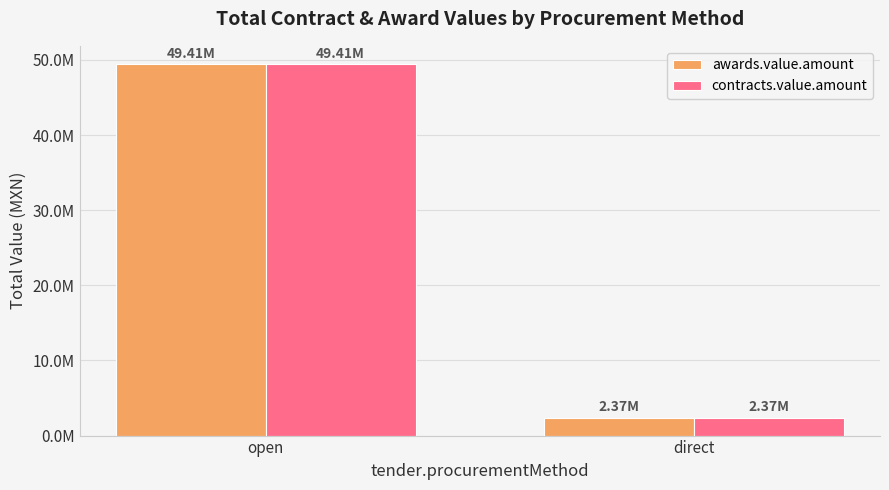

What is the difference between the contracts.value.amount values at direct and open?

47042409.0